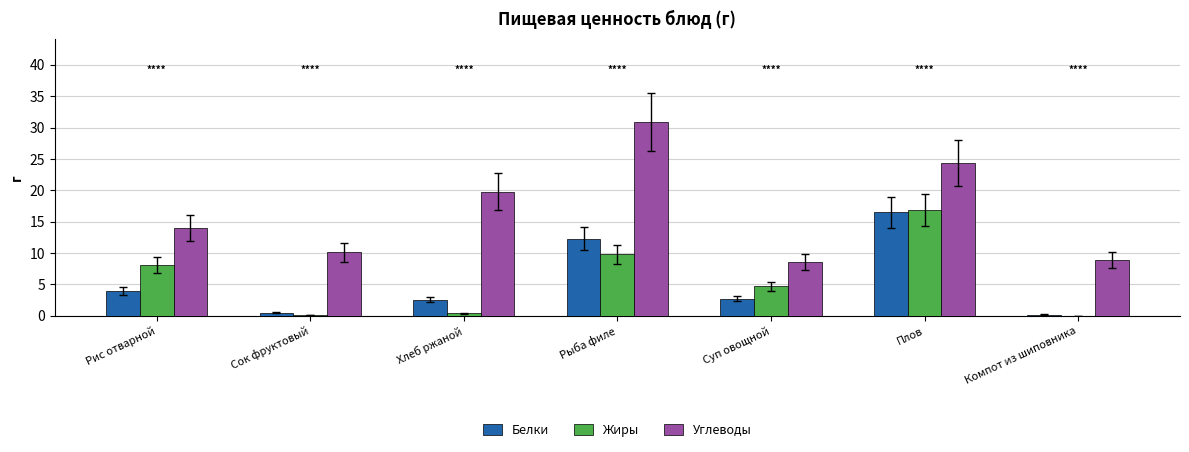

The value of Белки at Суп овощной is 2.7. True or false?

True